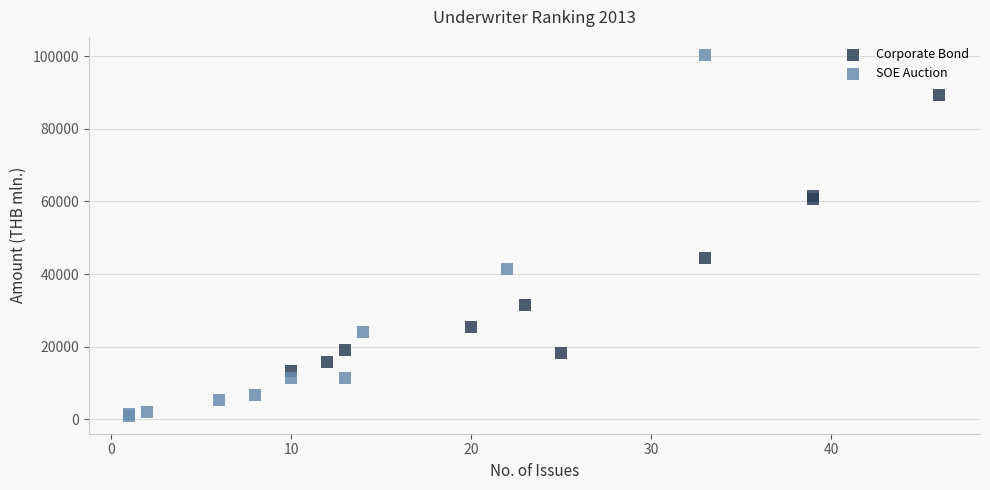

Which series has the largest Y range (max minus min)?

SOE Auction